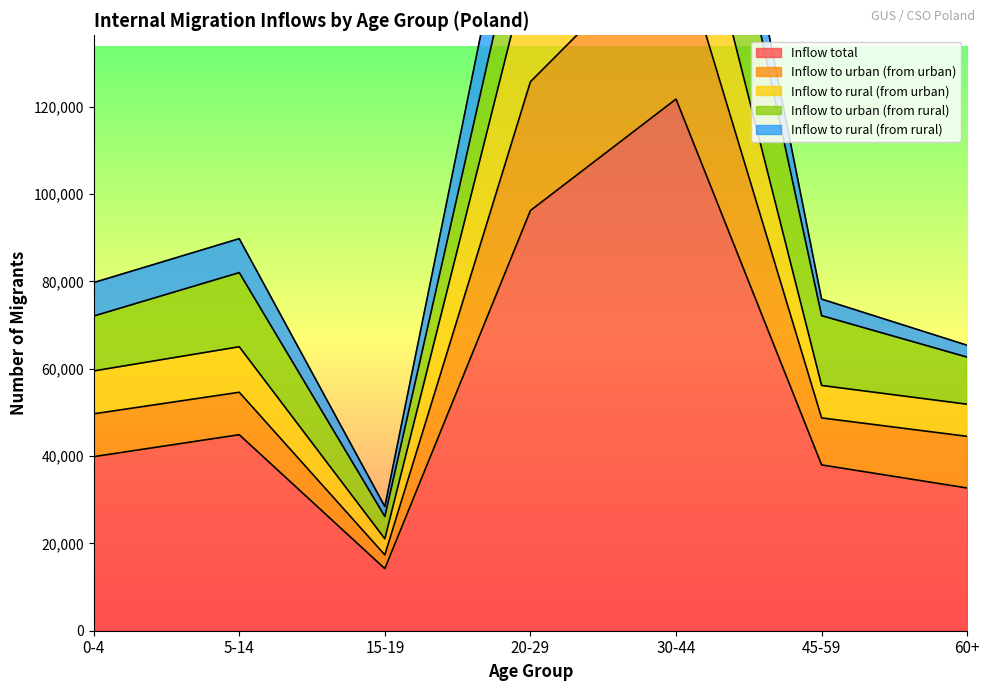

The value of Inflow total at 60+ is 48002. True or false?

False